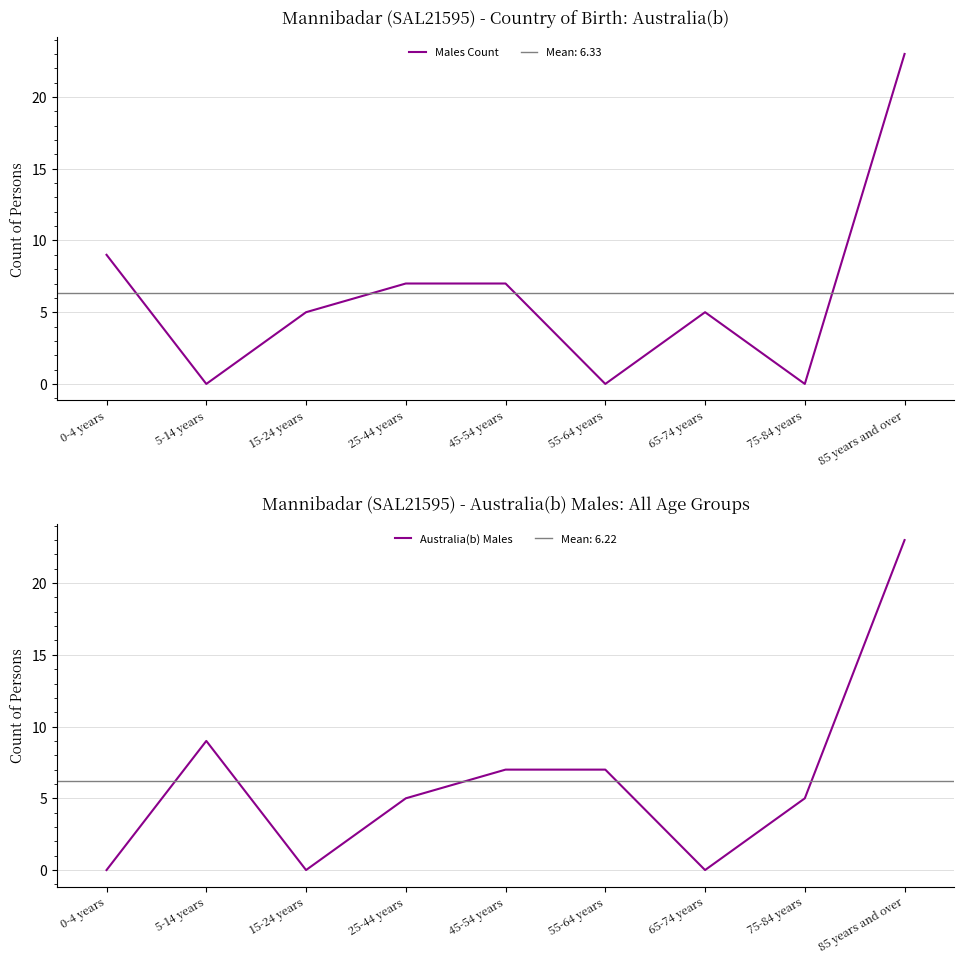

What is the maximum value for Australia(b) Males?

23